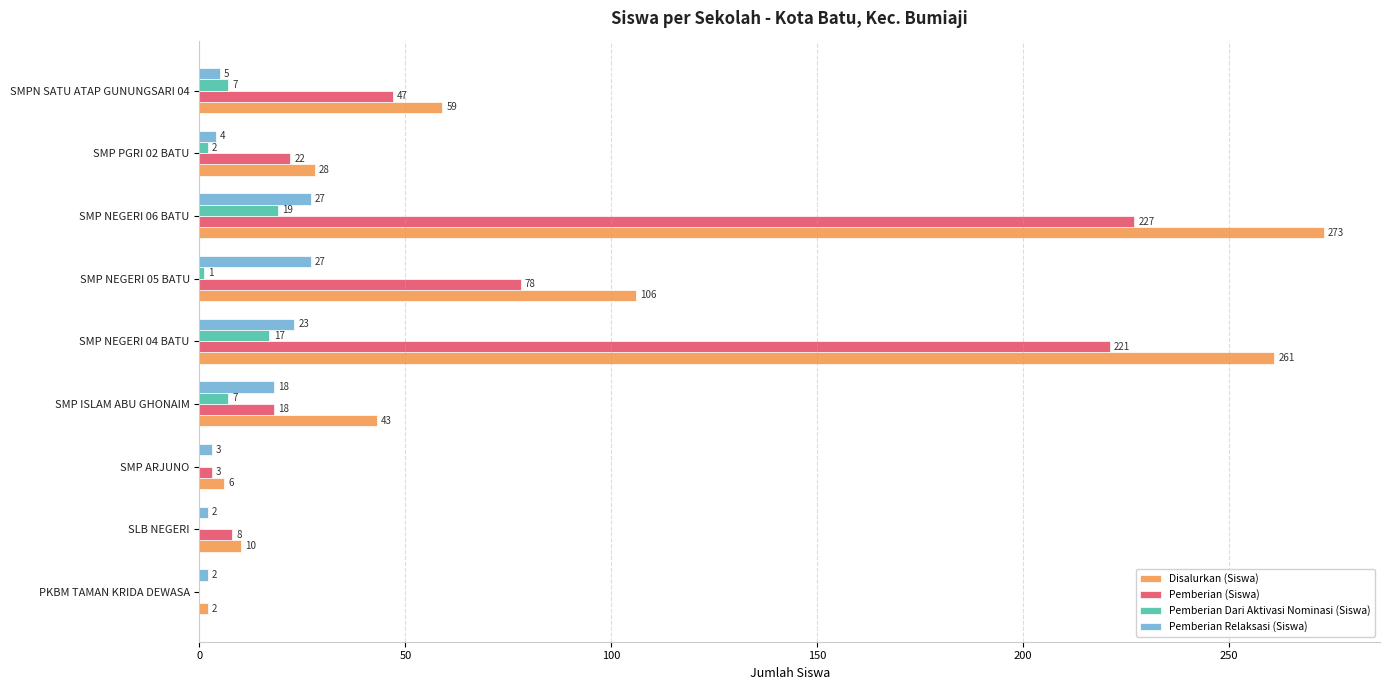

How many series are shown in this chart?

4